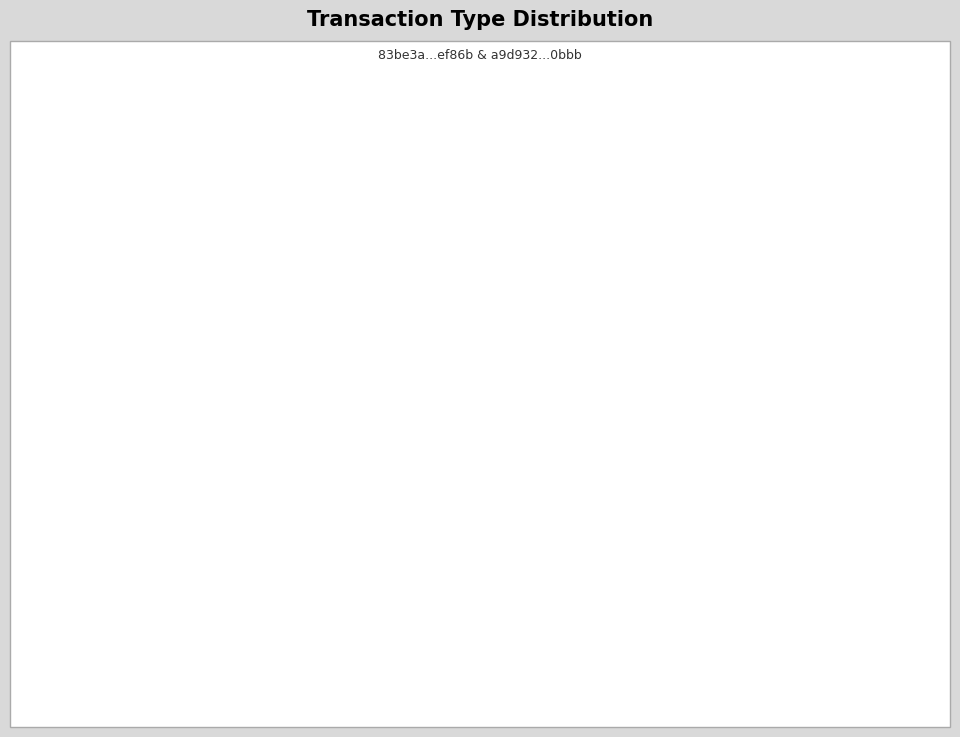

Is there any slice that represents more than half of the pie?

Yes